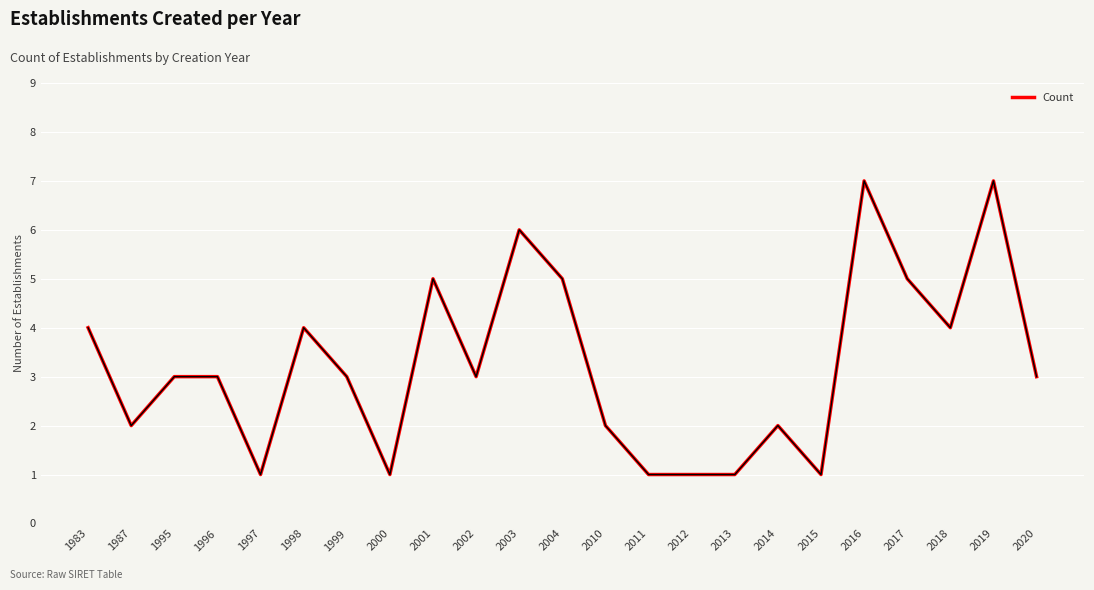

What is the minimum value shown in the chart?

1